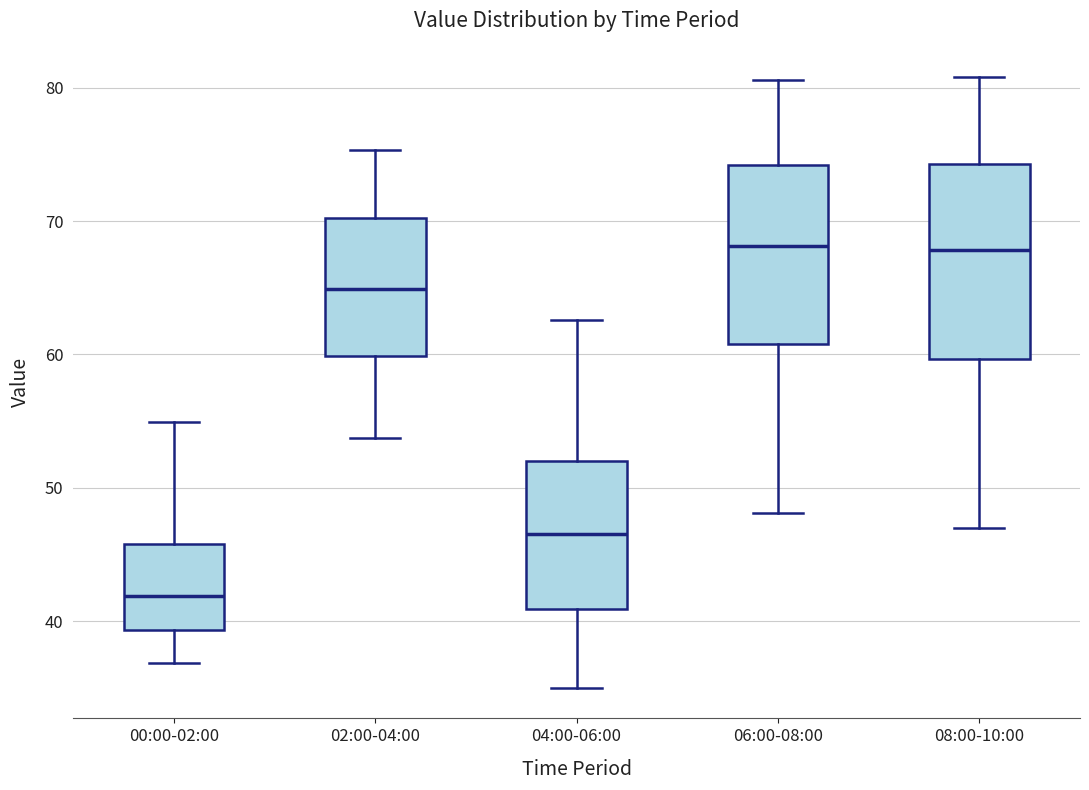

Reading left to right, read every box against the y-axis: the position of its median line, the range the box covers, and the ends of its whiskers. The values are not printed on the chart, so give them approximately, as read against the axis.

00:00-02:00: median 42, box 39 to 46, whiskers 37 to 55
02:00-04:00: median 65, box 60 to 70, whiskers 54 to 75
04:00-06:00: median 47, box 41 to 52, whiskers 35 to 63
06:00-08:00: median 68, box 61 to 74, whiskers 48 to 81
08:00-10:00: median 68, box 60 to 74, whiskers 47 to 81